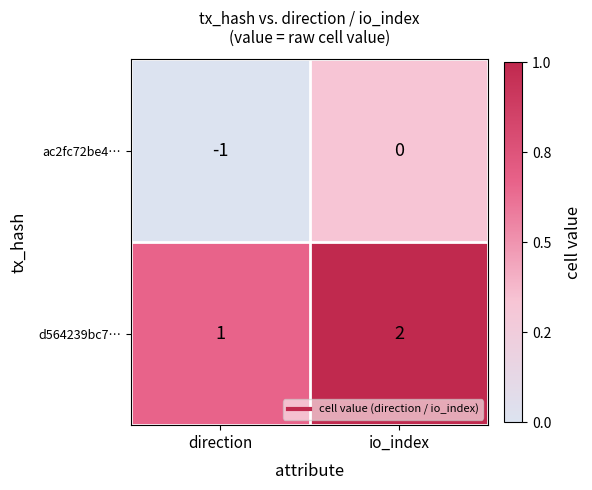

Is it true that d564239bc7… equals 2 at direction?

False